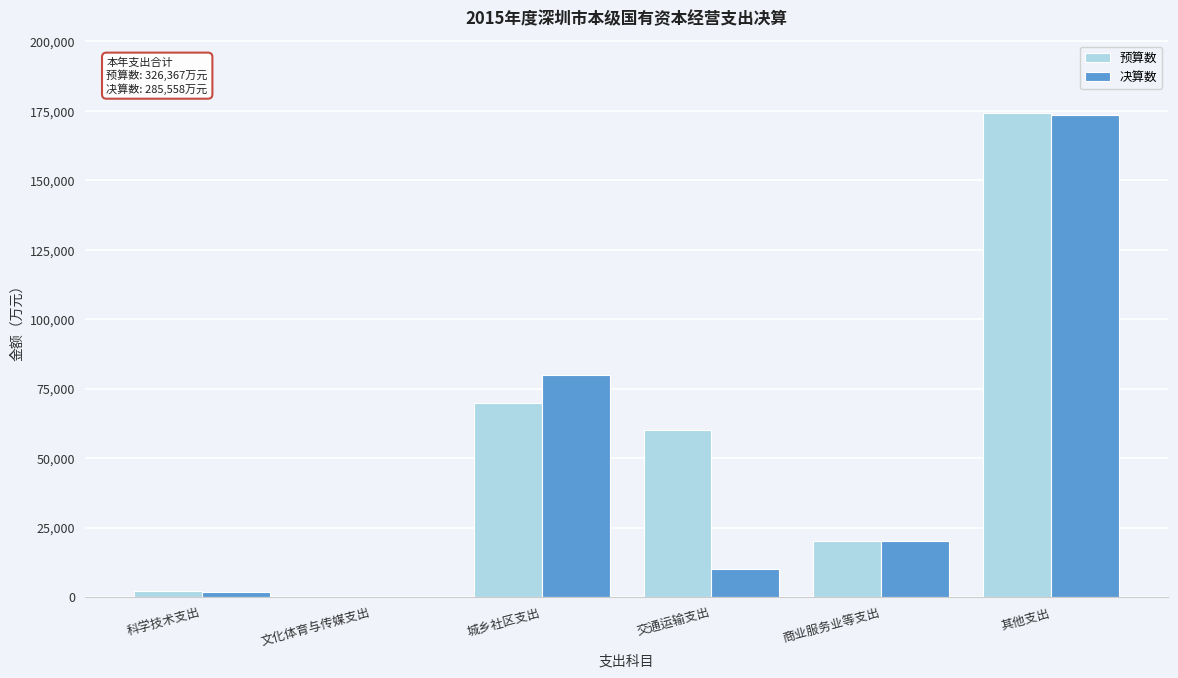

Reading left to right, list all the values displayed in this chart.

预算数: 科学技术支出=2000	文化体育与传媒支出=97	城乡社区支出=70000	交通运输支出=60000	商业服务业等支出=20000	其他支出=174270
决算数: 科学技术支出=1980	文化体育与传媒支出=97	城乡社区支出=80000	交通运输支出=10000	商业服务业等支出=20000	其他支出=173481